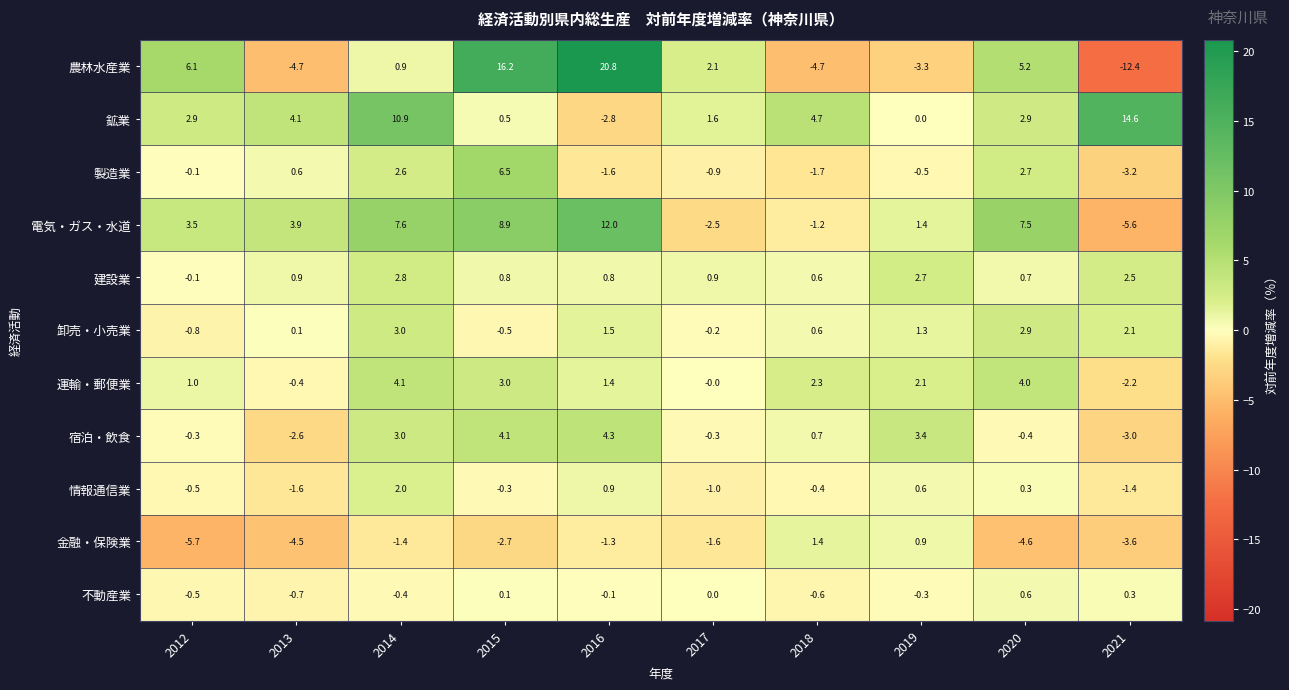

Which series has the largest total across all categories?

鉱業